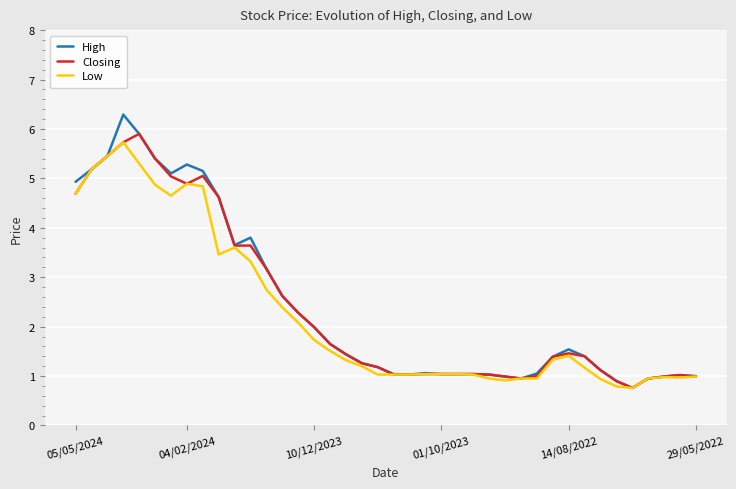

Which series has the widest spread of values?

High